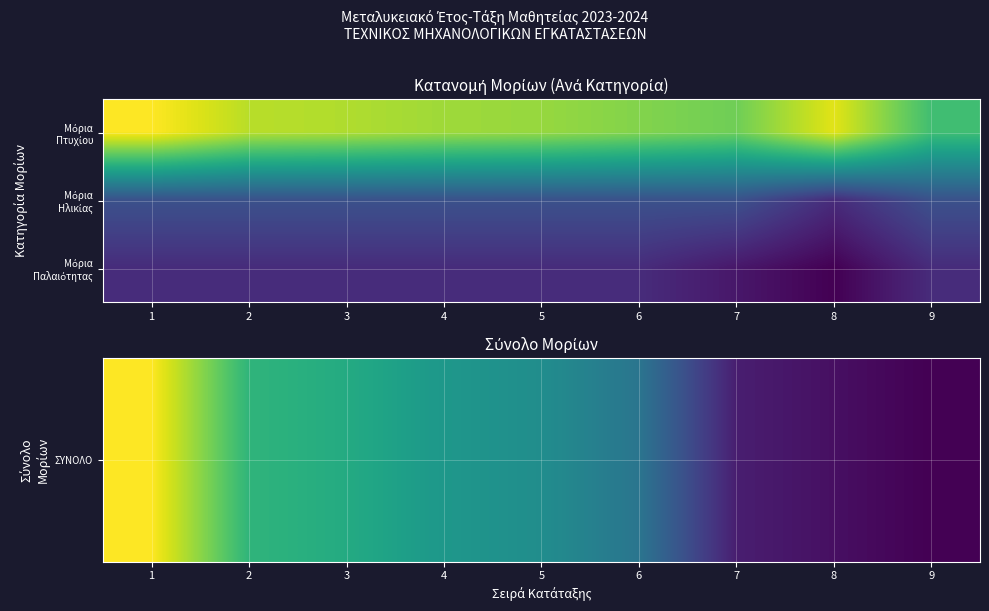

List the series in order of their peak value, lowest first.

Μόρια Παλαιότητας, Μόρια Ηλικίας, ΣΥΝΟΛΟ